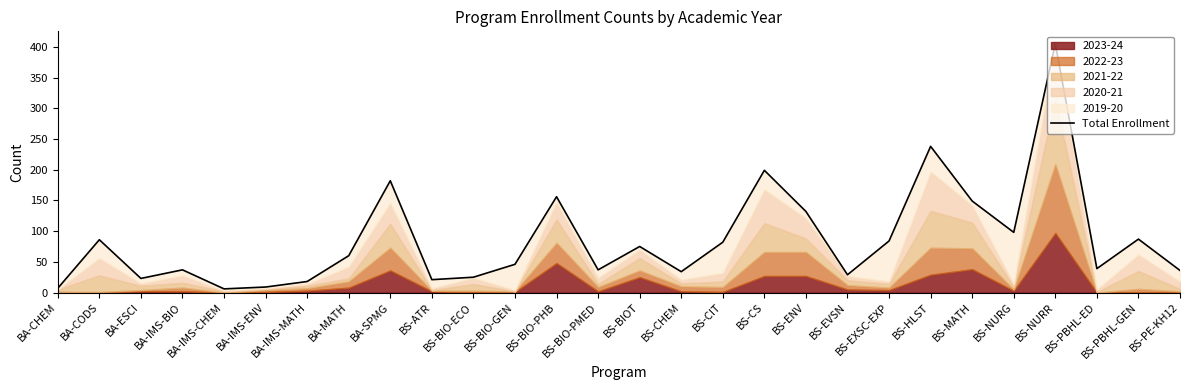

Reading left to right, extract all data points from this chart.

7	86	23	37	6	9	18	60	182	21	25	46	156	37	75	34	82	199	132	29	84	238	149	98	405	39	87	36